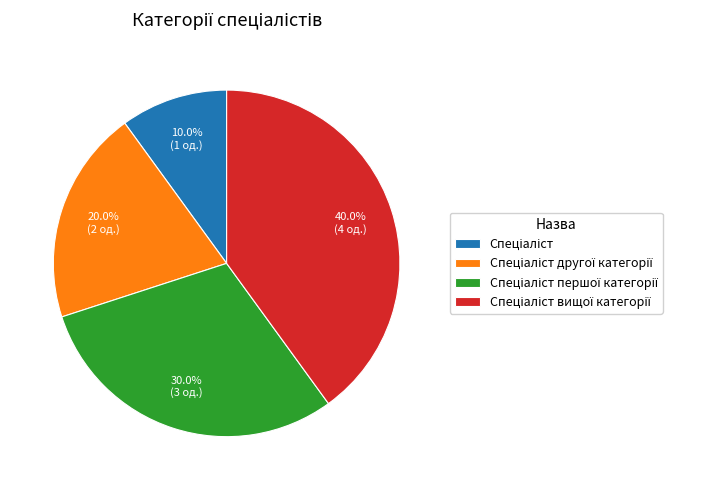

Count the number of slices in the pie.

4